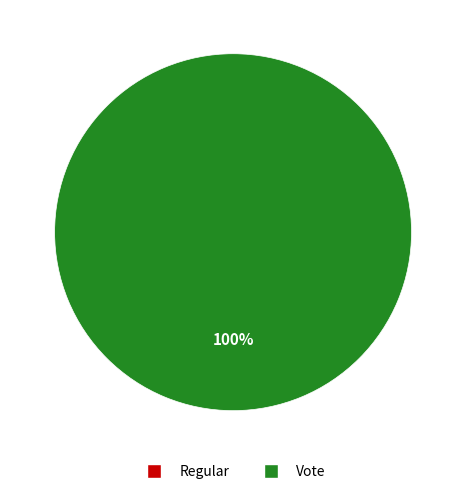

To the nearest percent, what is the difference between the largest and smallest slice percentages?

100%